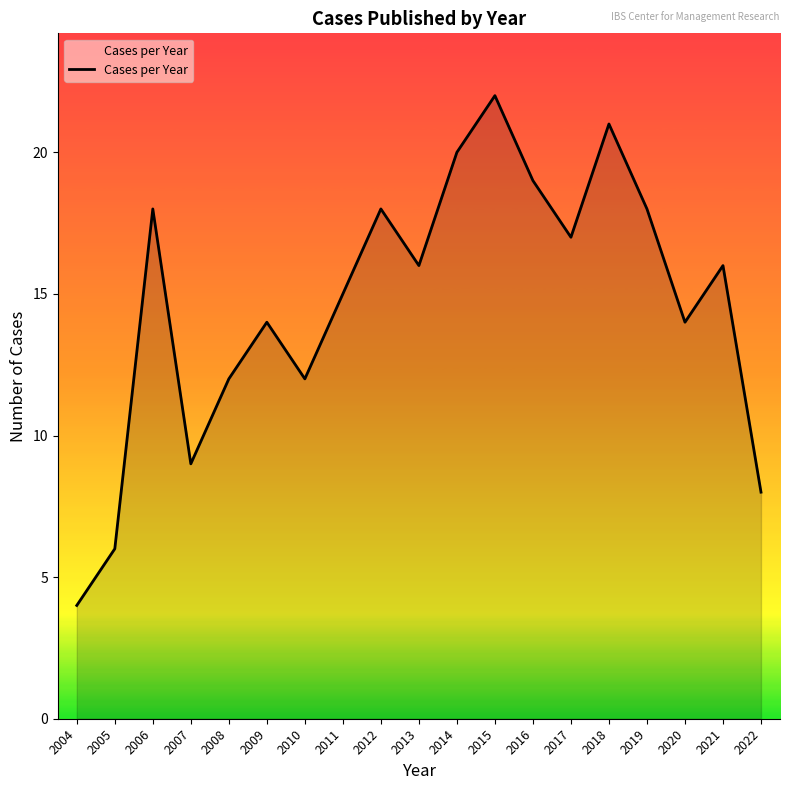

True or false: the data shows 16 at 2013.

True